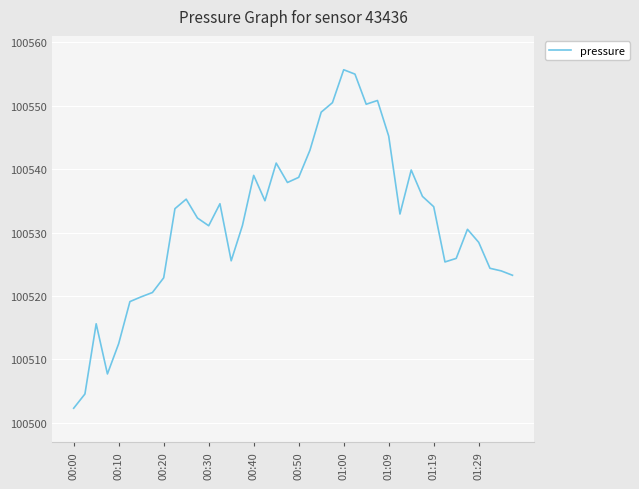

What is the smallest value displayed?

100502.3